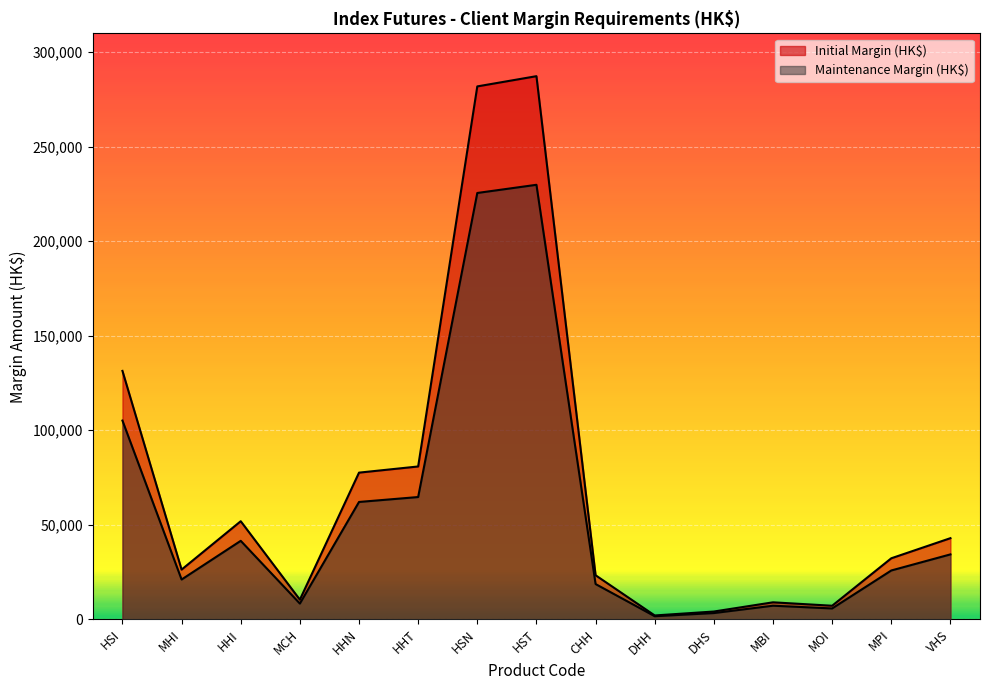

What is the value of the Maintenance Margin (HK$) point at the 14th from the left?

25812